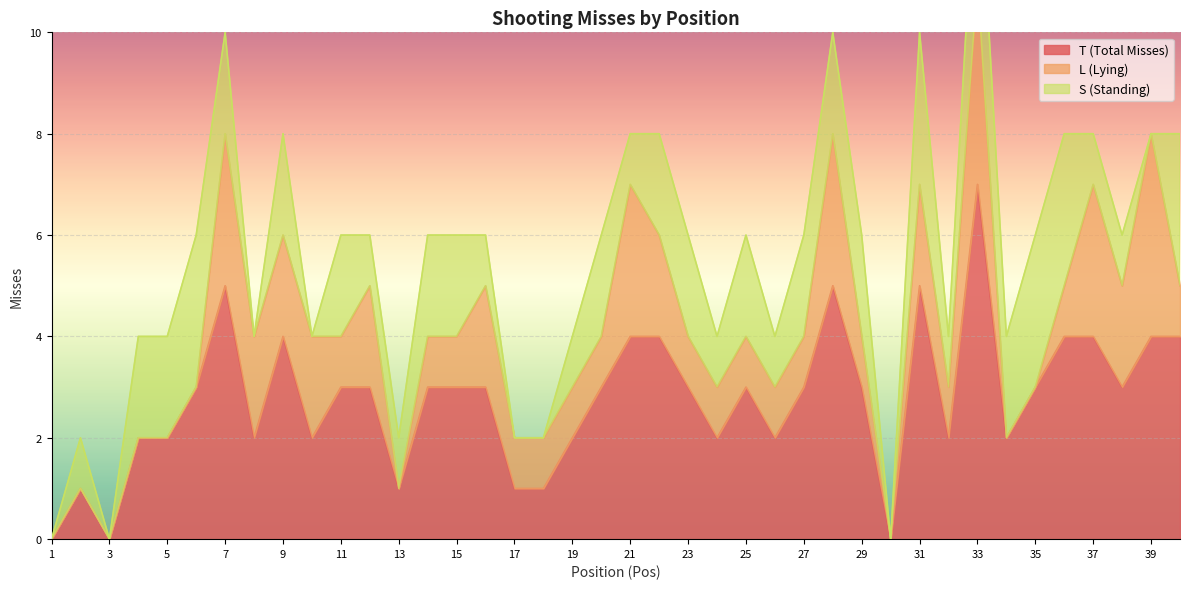

Read the T (Total Misses) value at 13.

1